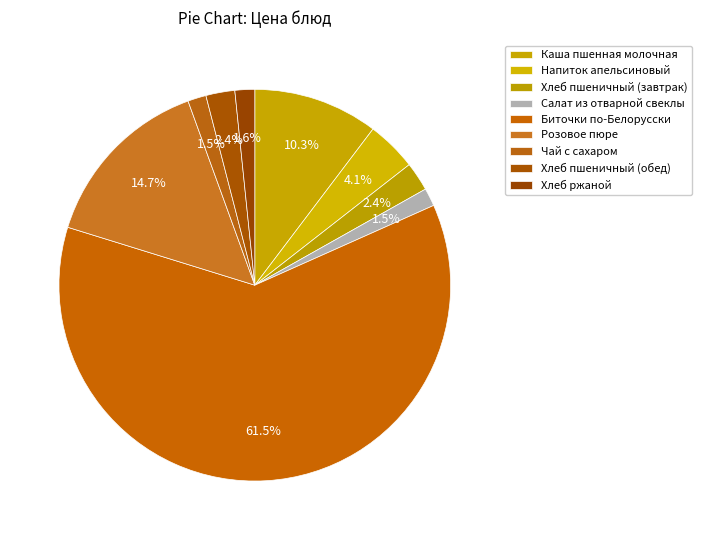

How many segments does this pie chart have?

9